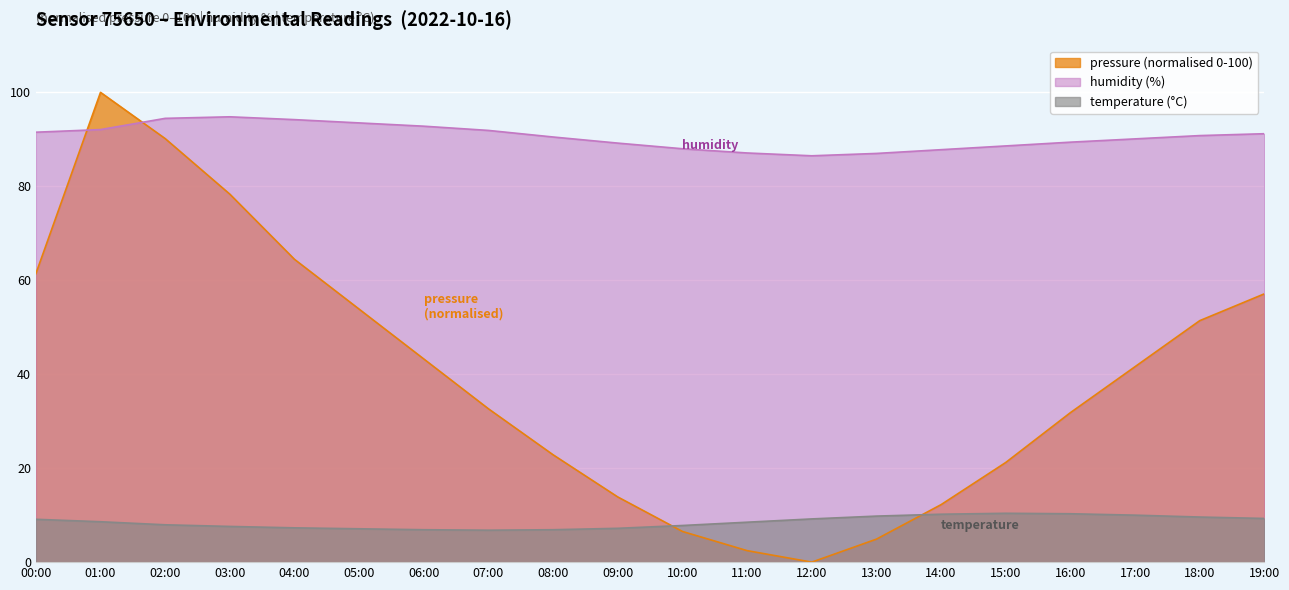

True or false: humidity and pressure cross at least once.

True